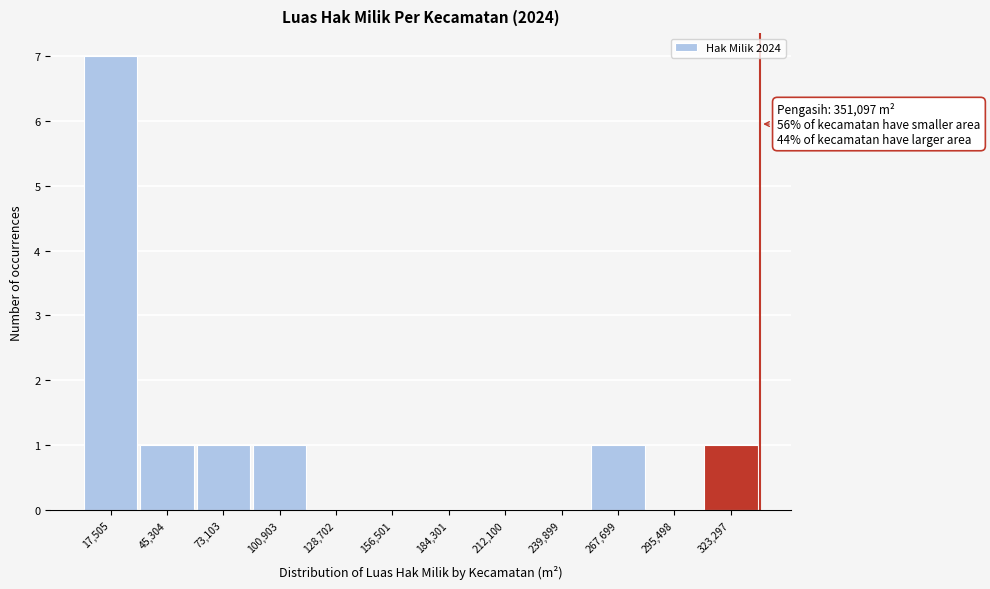

Reading left to right, extract all data points from this chart.

17,505=7	45,304=1	73,103=1	100,903=1	128,702=0	156,501=0	184,301=0	212,100=0	239,899=0	267,699=1	295,498=0	323,297=1